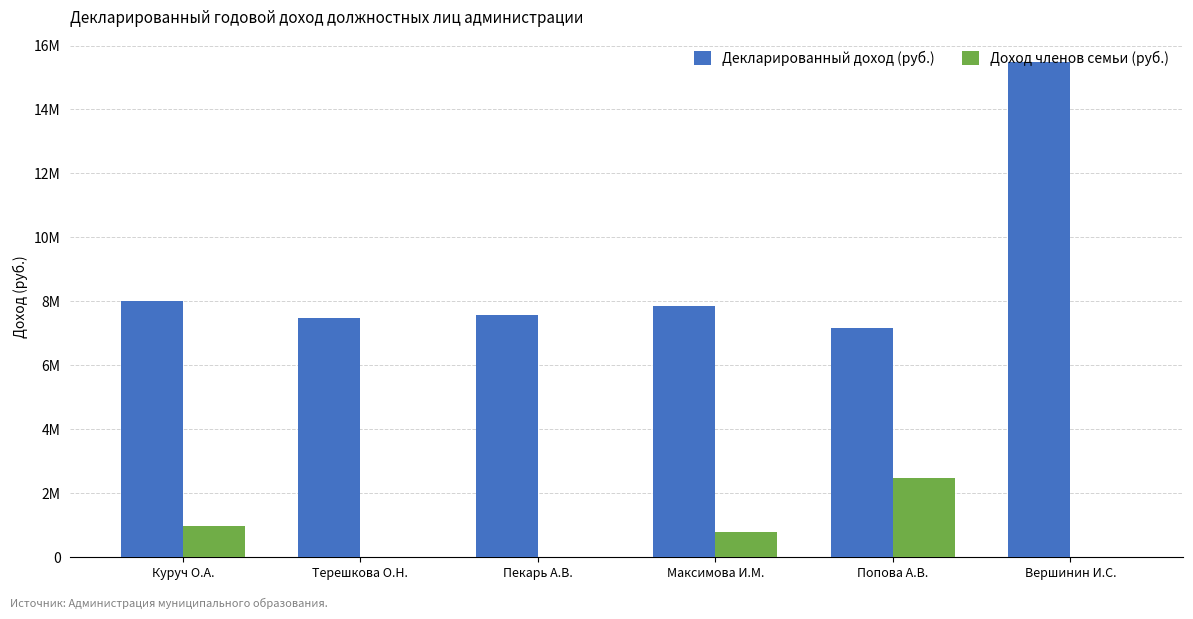

Are the bars grouped side by side (vs. stacked)?

Yes